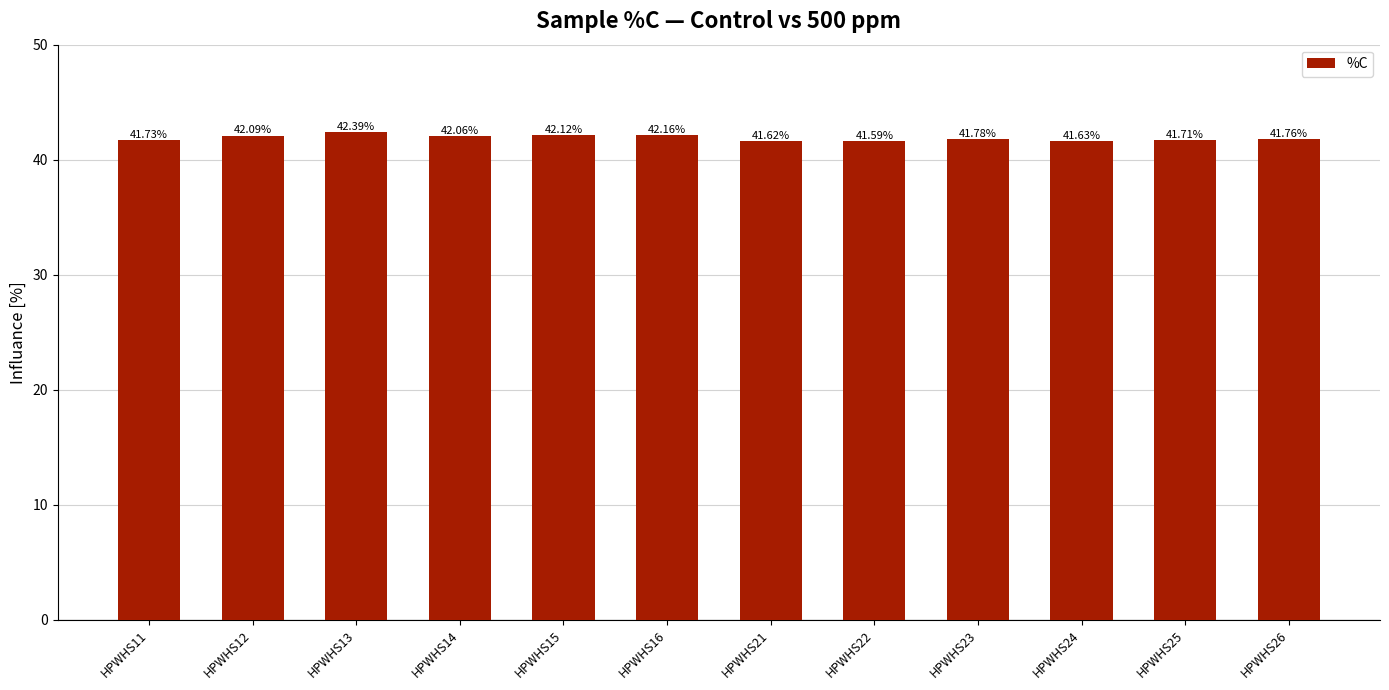

What is the maximum value shown in the chart?

42.4